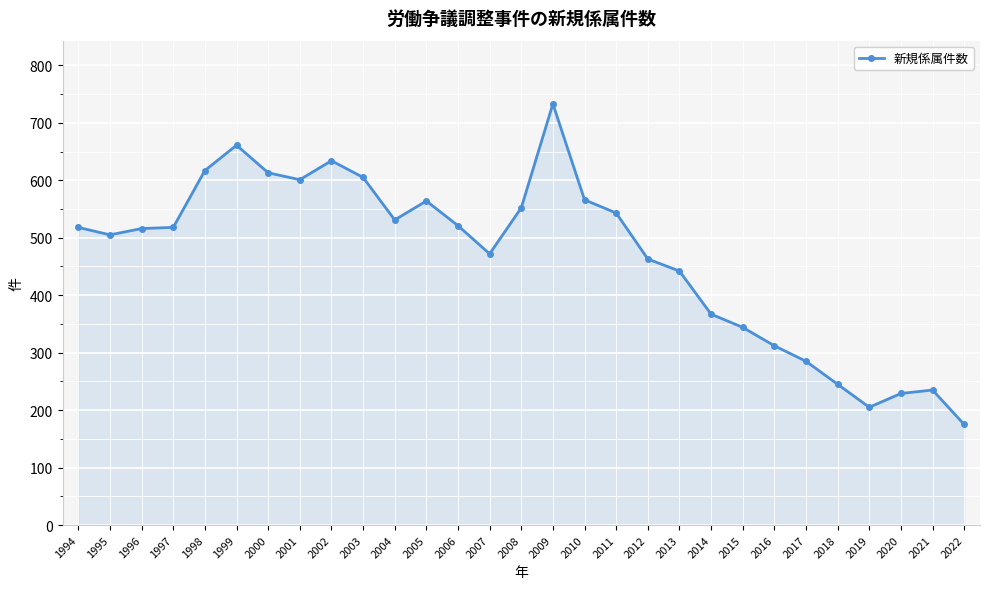

Is it true that the value at 2014 is 367?

True